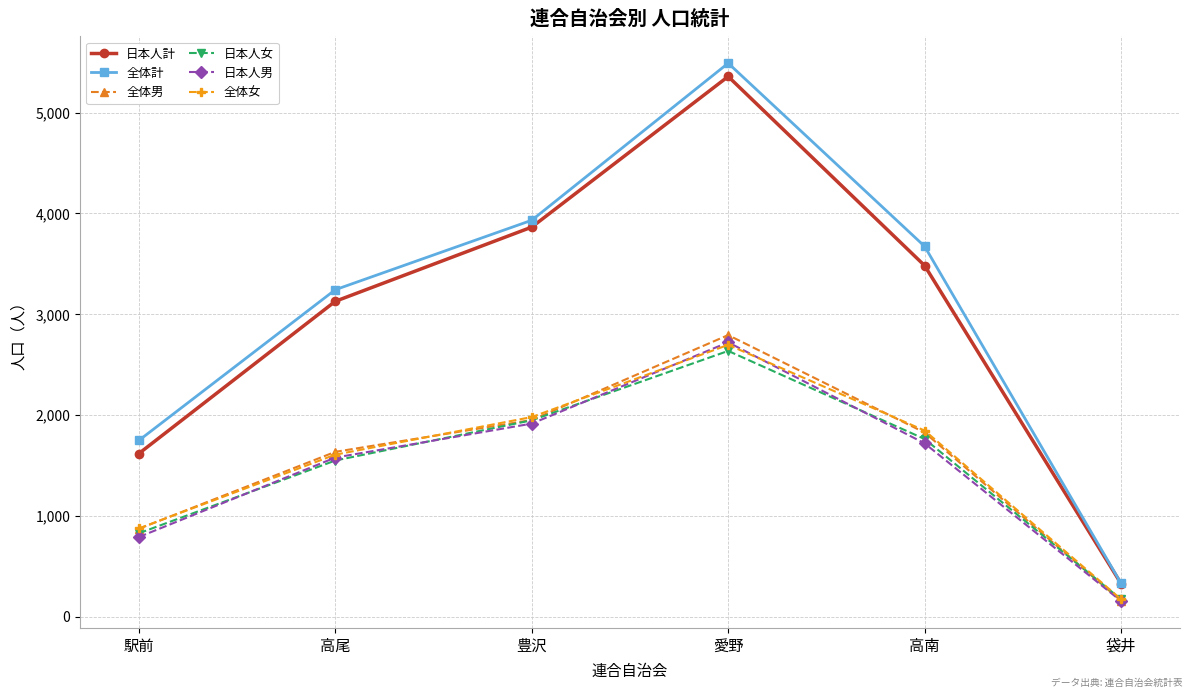

Rank the categories by 日本人男 value from lowest to highest.

袋井, 駅前, 高尾, 高南, 豊沢, 愛野